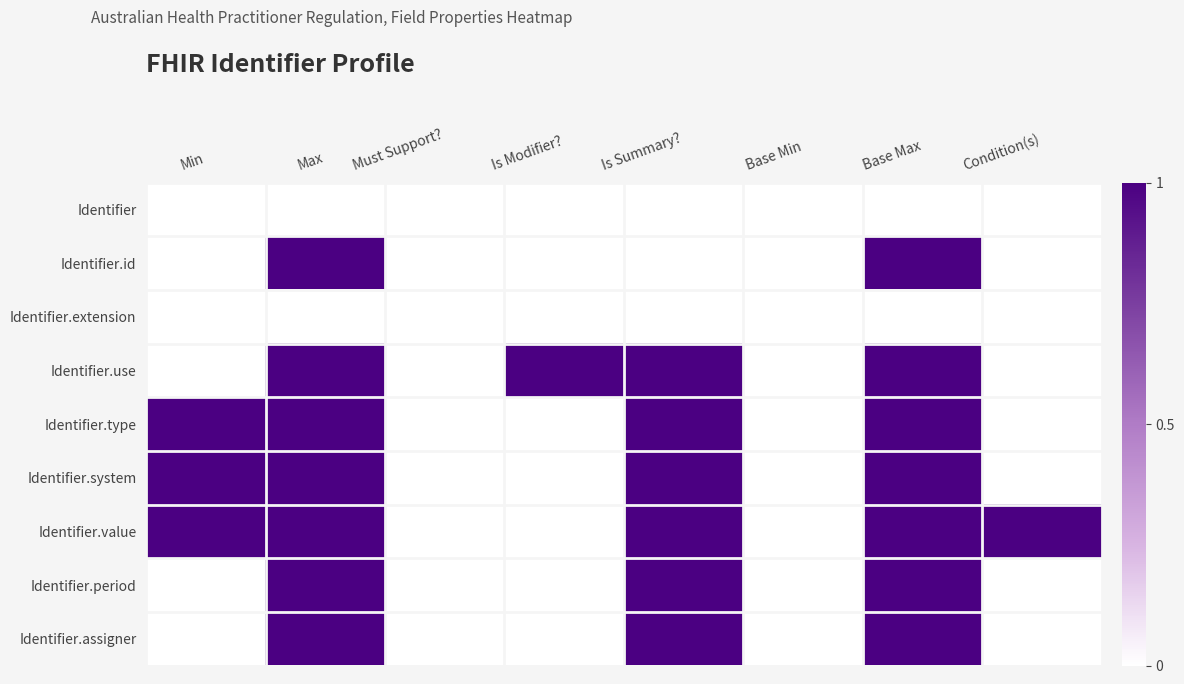

Rank the series by their maximum value, from lowest to highest.

Identifier, Identifier.extension, Identifier.id, Identifier.use, Identifier.type, Identifier.system, Identifier.value, Identifier.period, Identifier.assigner